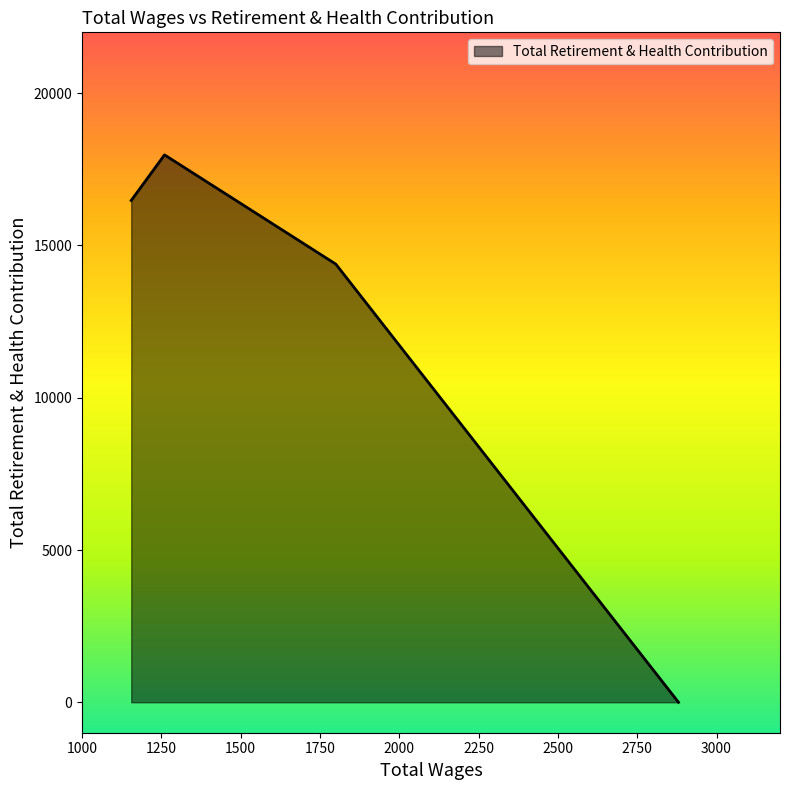

Where is the first local maximum?

1260.0